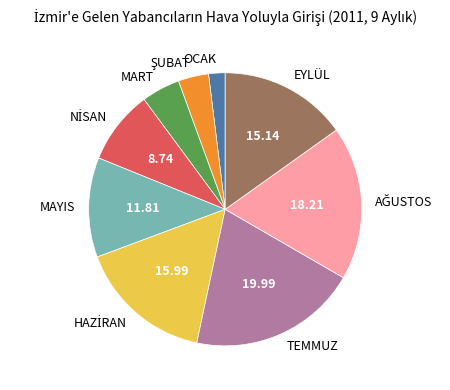

What is the largest slice in the pie chart?

TEMMUZ